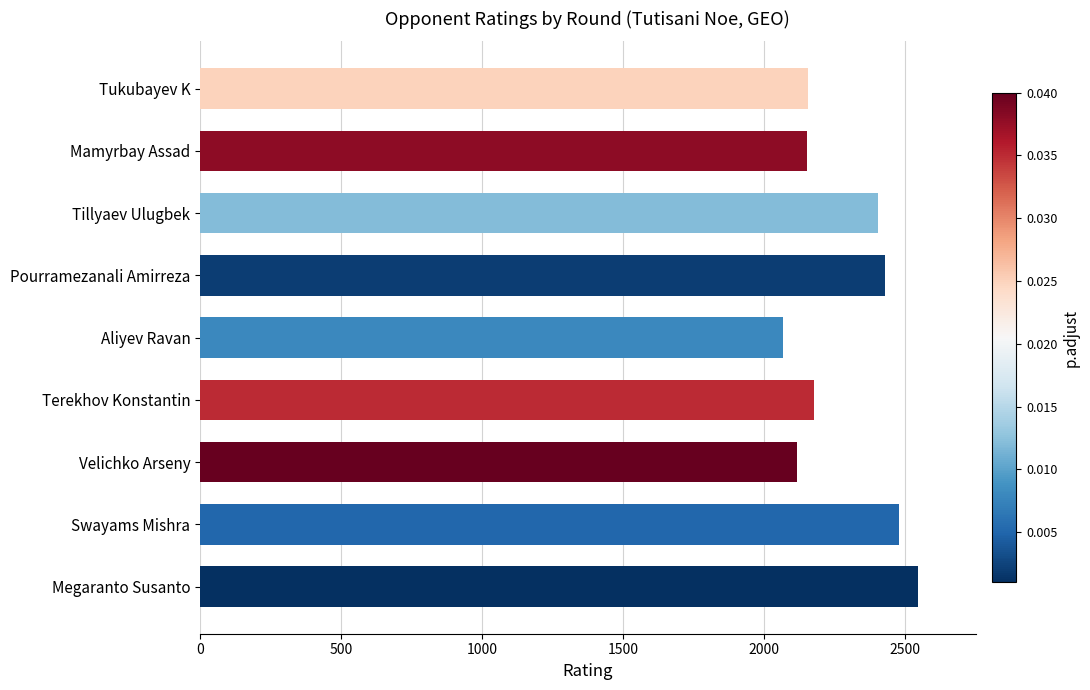

What is the ratio of the value at Aliyev Ravan to the value at Pourramezanali Amirreza?

0.9